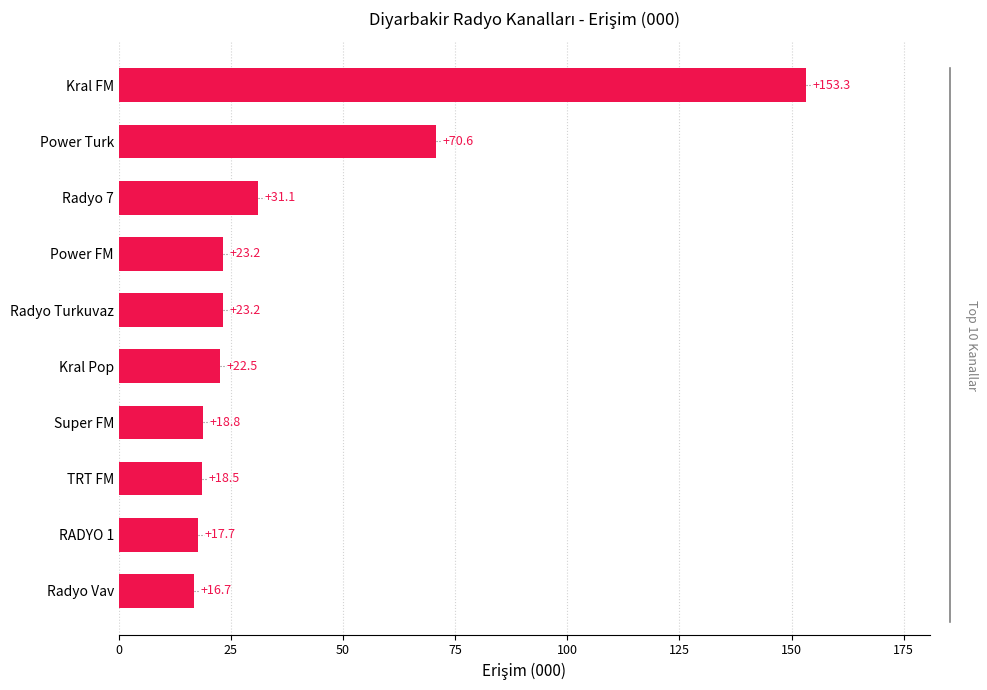

At which category does the chart reach its peak across all series?

Kral FM